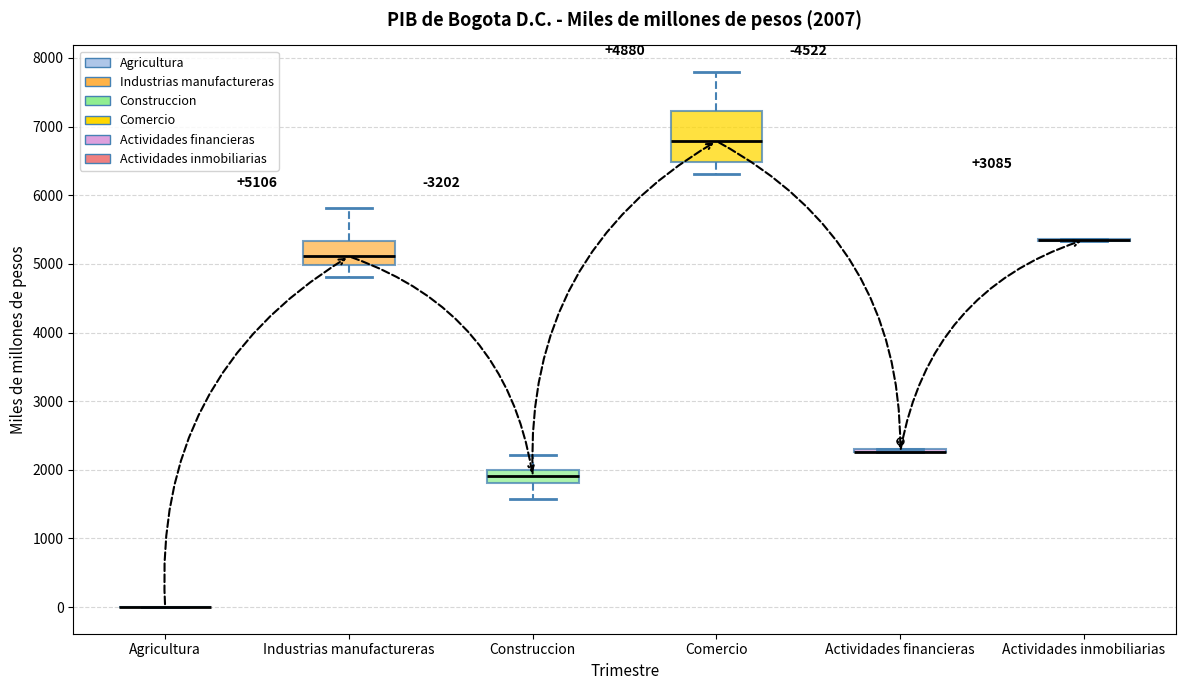

Comparing the boxes themselves (not the whiskers), which one is the tallest?

Comercio